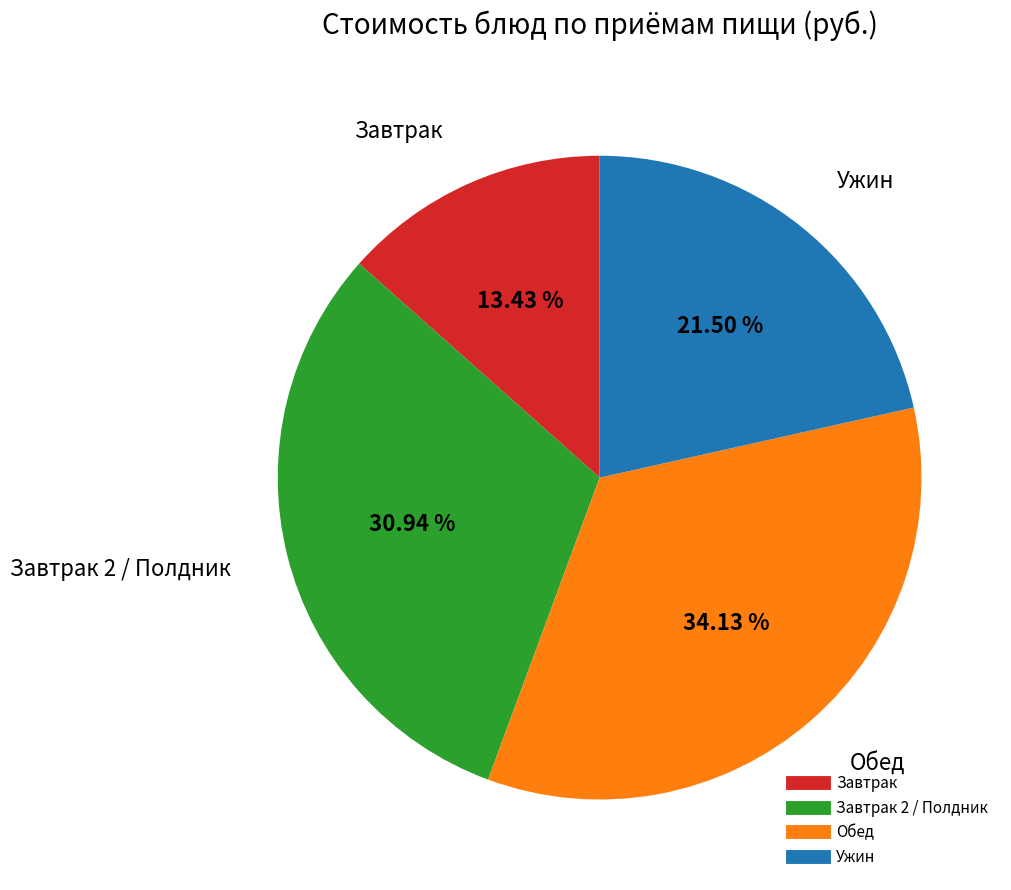

Is there any slice that represents more than half of the pie?

No